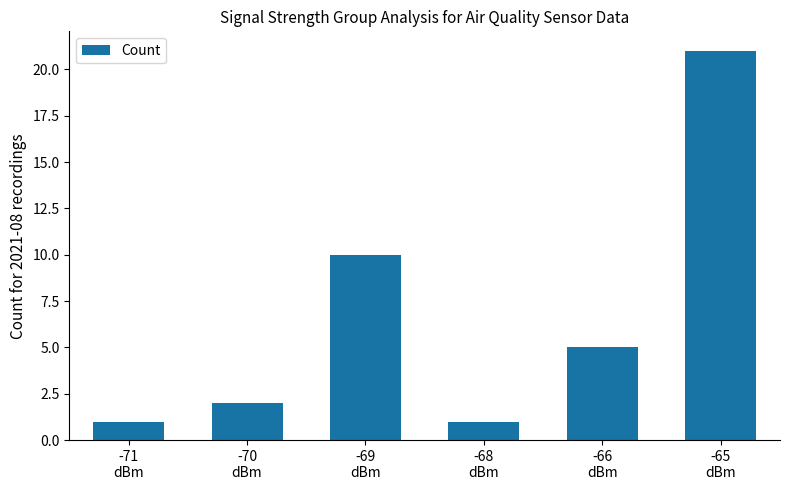

What is the change in value from -66
dBm to -65
dBm?

+16